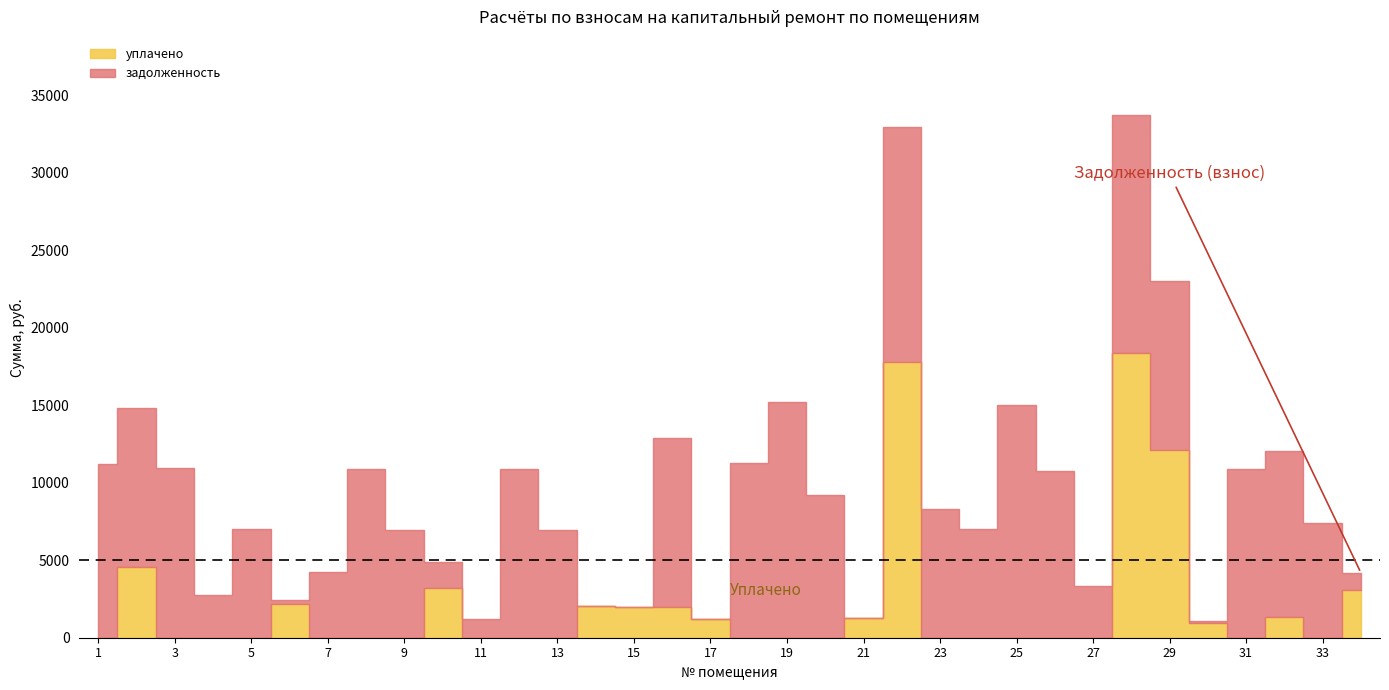

How many data points in задолженность (взнос) are above 8299?

17